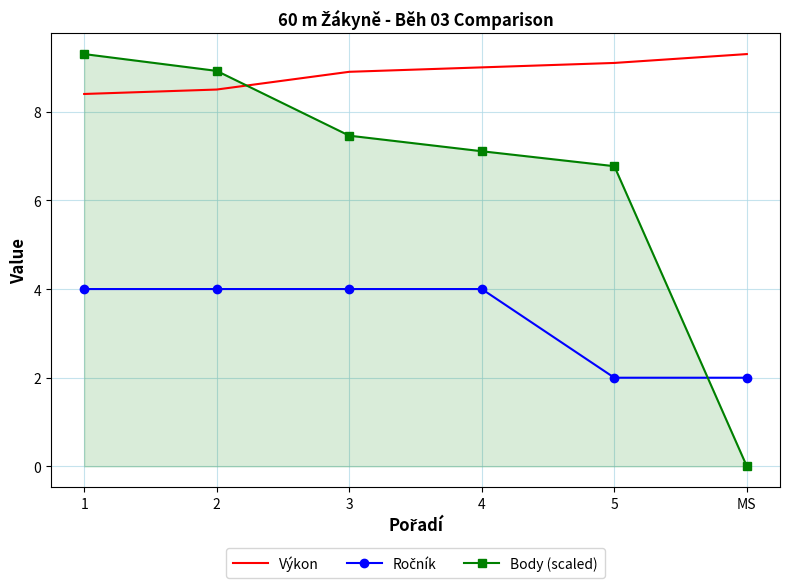

True or false: Body (scaled) has more than 2 points higher than both neighbors.

False